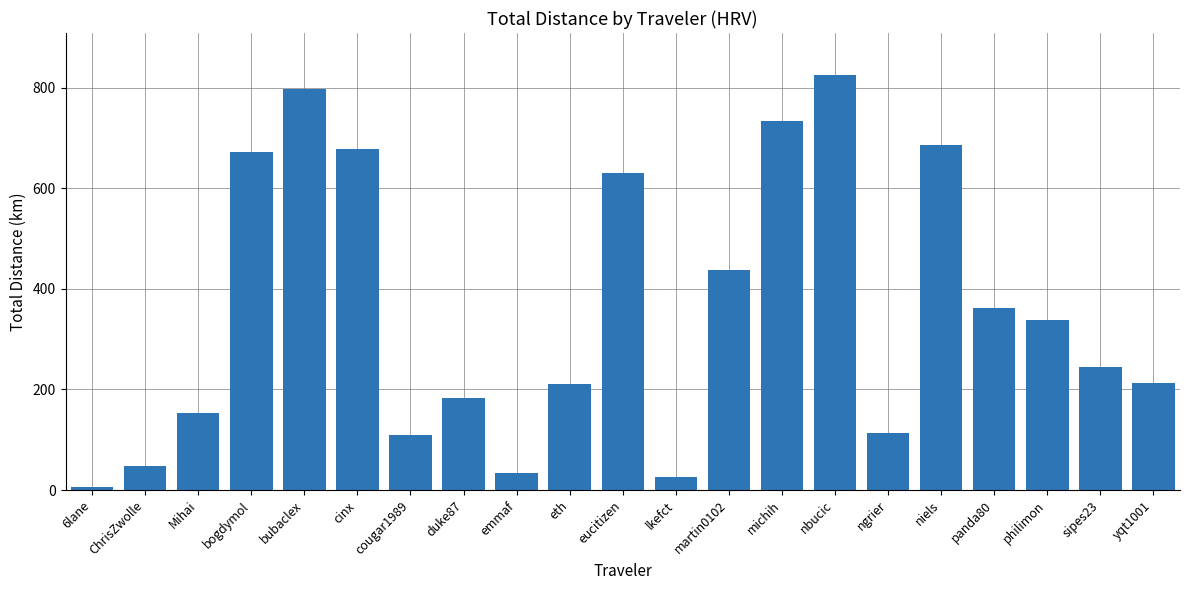

What is the smallest value displayed?

6.6